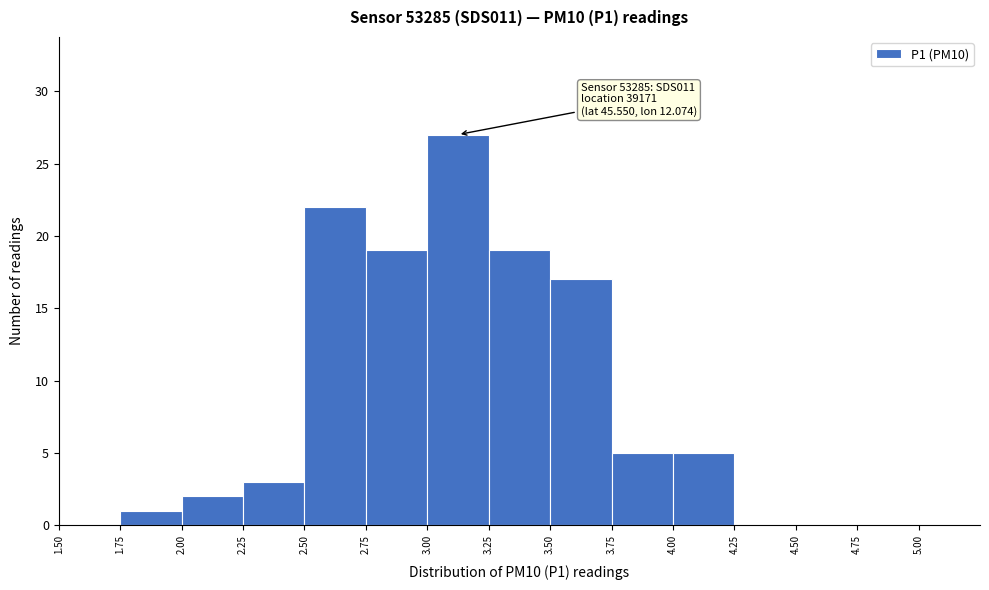

Over which range of the x-axis is the bar tallest?

3.00 to 3.25